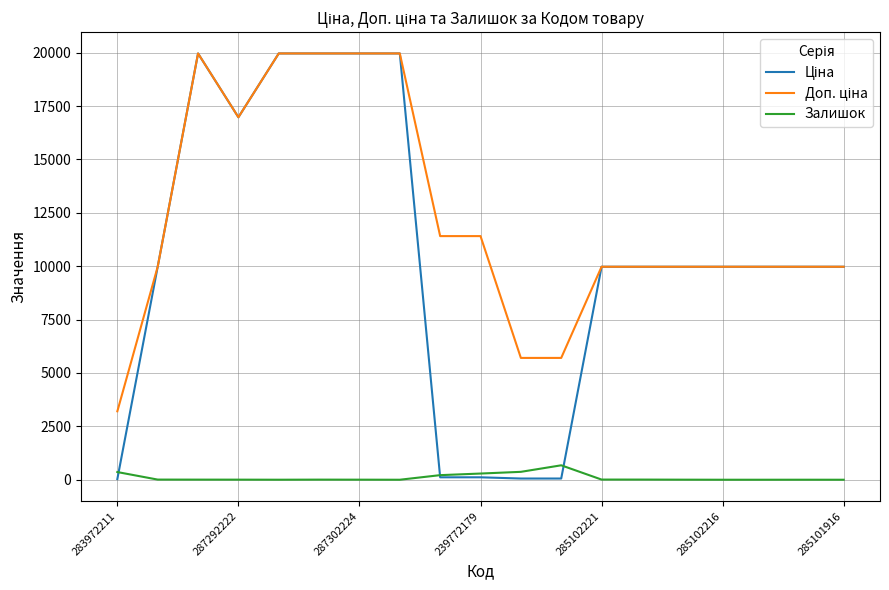

What is the maximum value shown in the chart?

19964.2